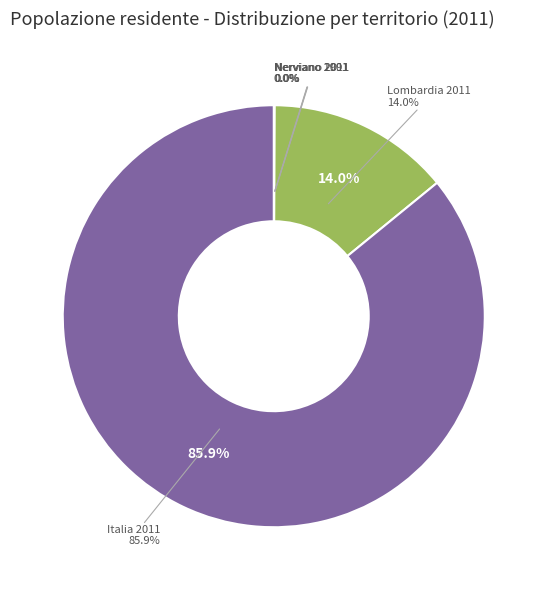

What percentage is the Lombardia 2011 slice, to the nearest percent?

14%